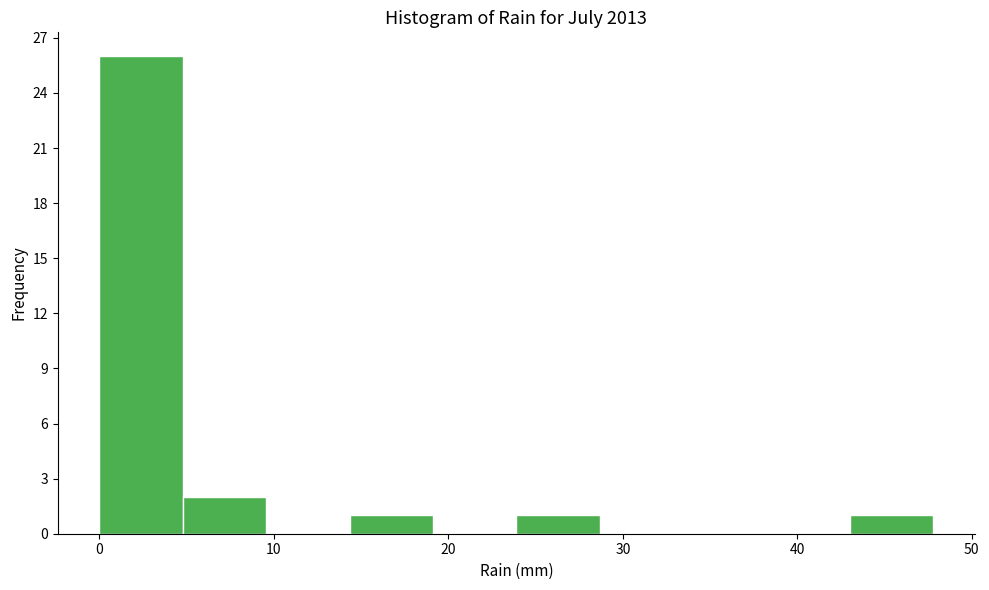

How tall is the bar that spans 24 to 29 on the x-axis? Neither the bar edges nor the heights are printed on the chart, so give them approximately, as read against the axes.

1